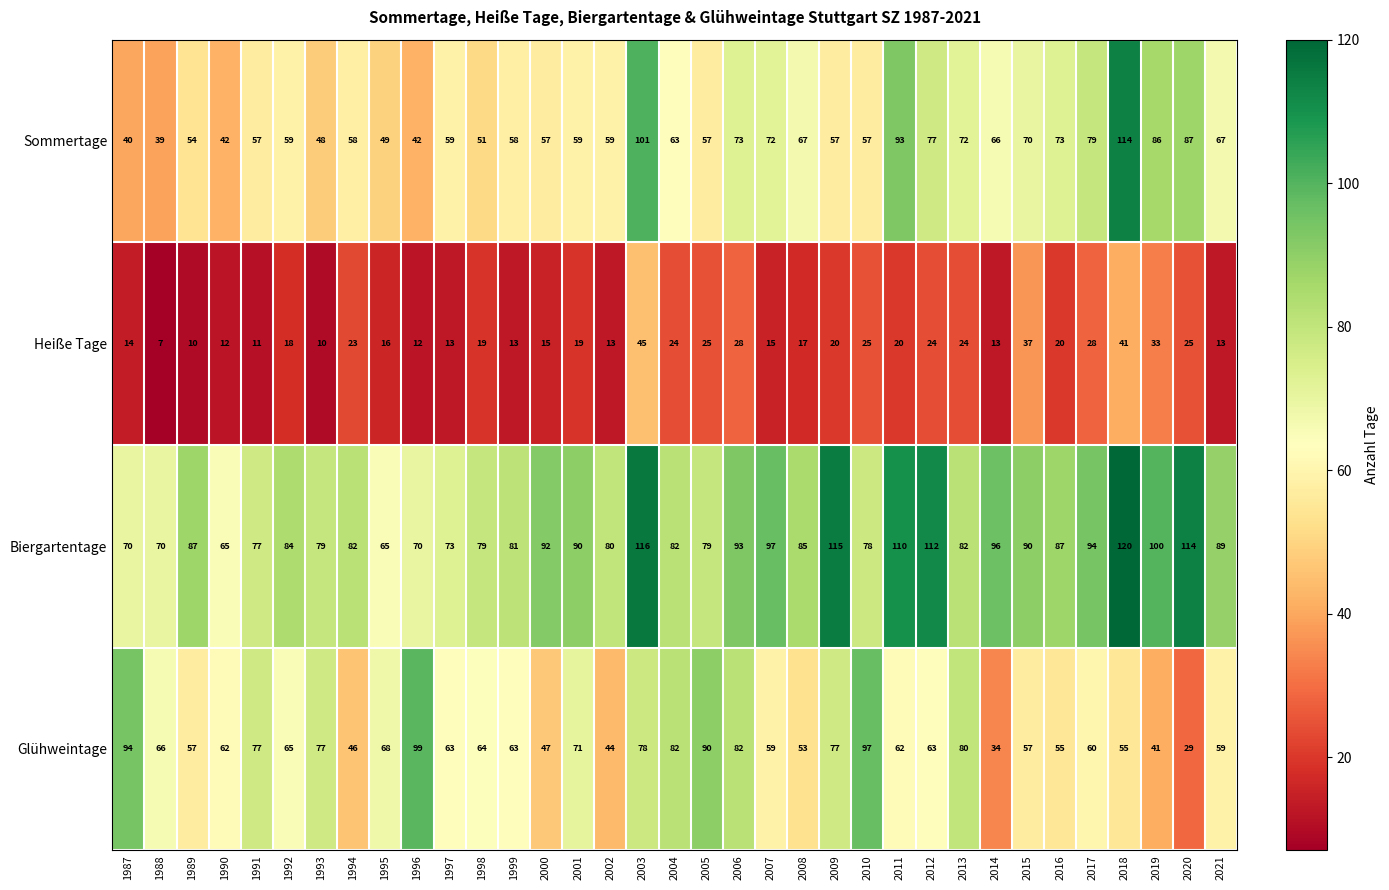

What is the average value of the Heiße Tage series?

20